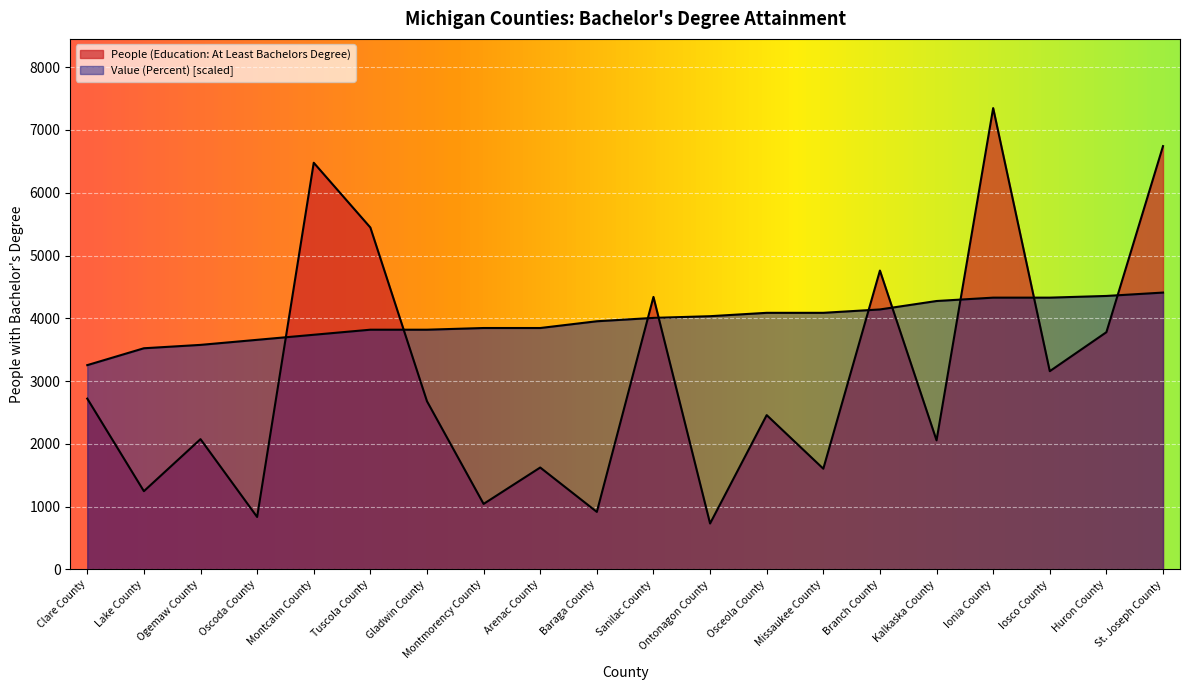

How many lines are shown in the chart?

2